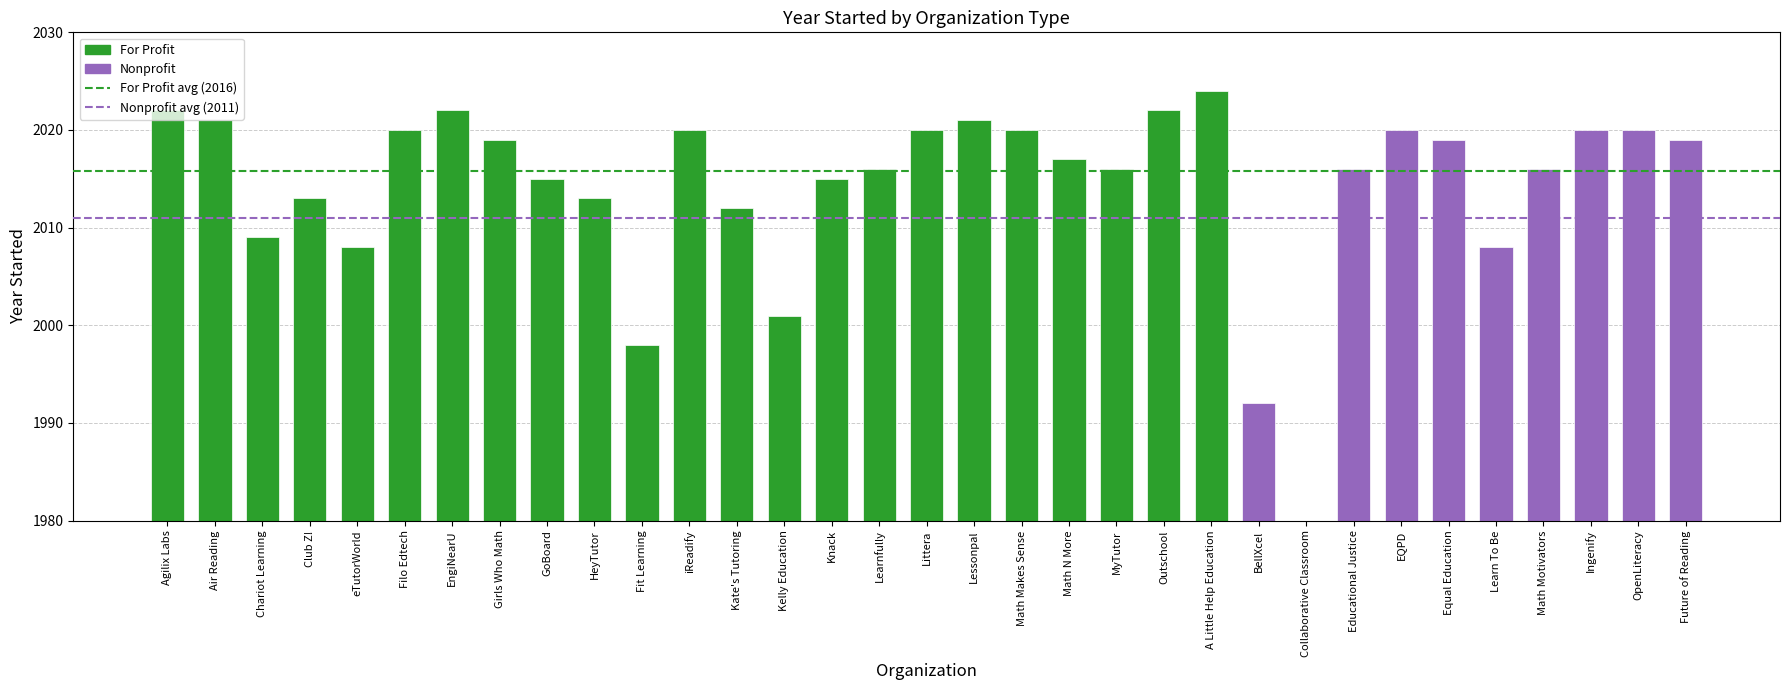

What is the value of the 2nd bar from the left?

2021